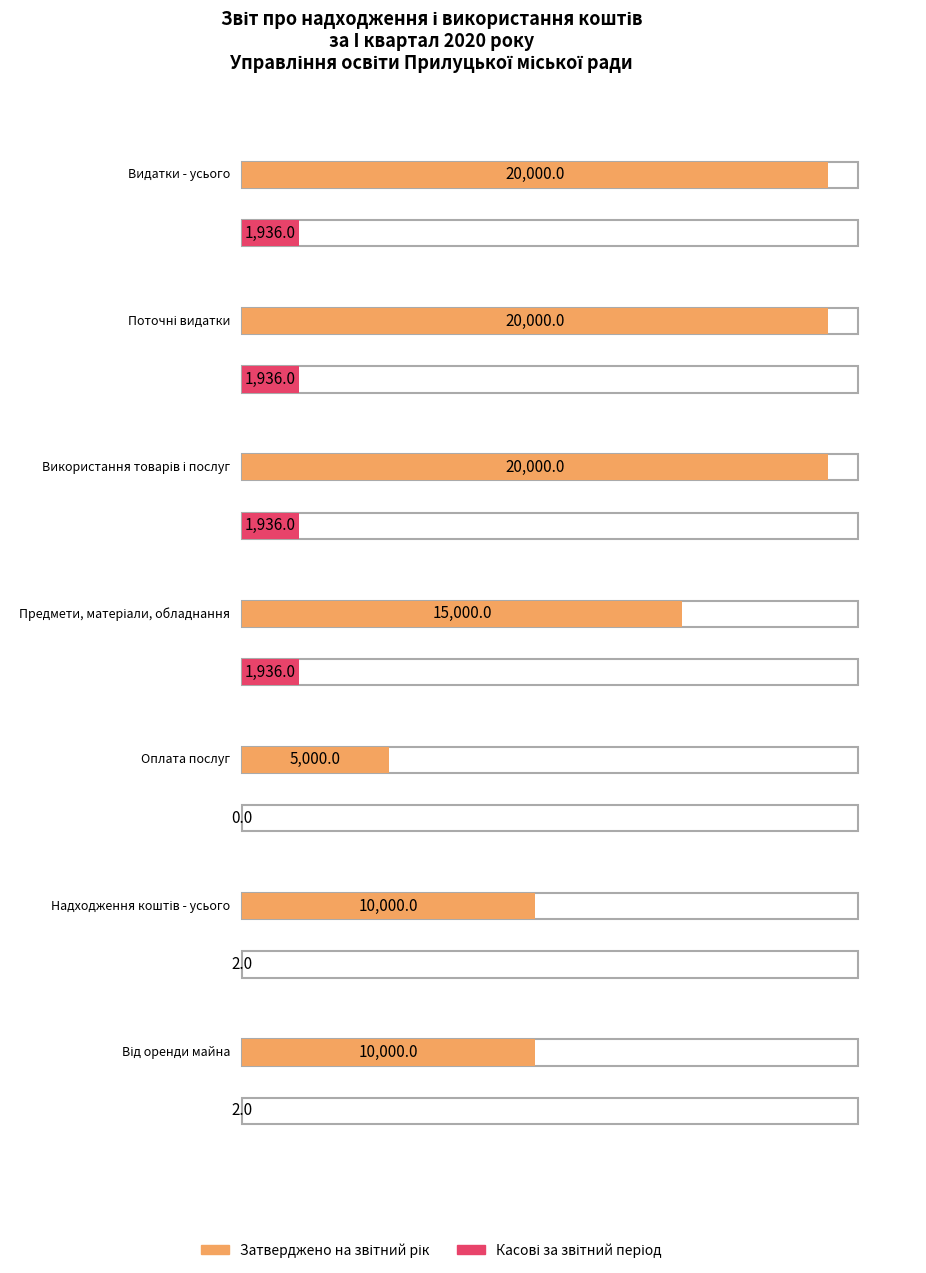

What is the label of the 7th bar from the right?

Видатки - усього